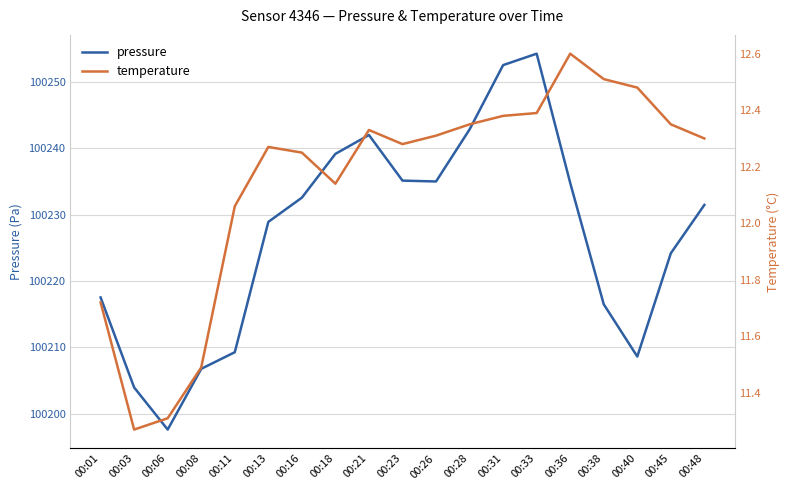

At which label does temperature first exceed 12?

00:11